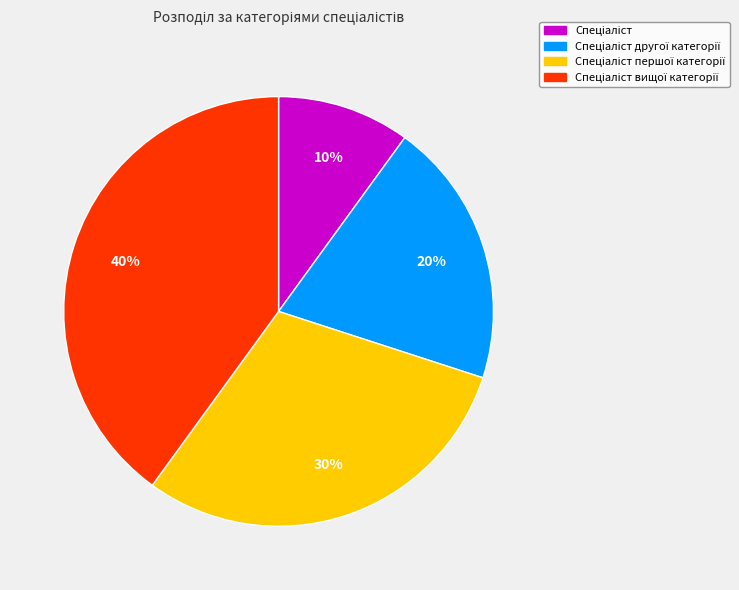

Does any single category account for the majority?

No